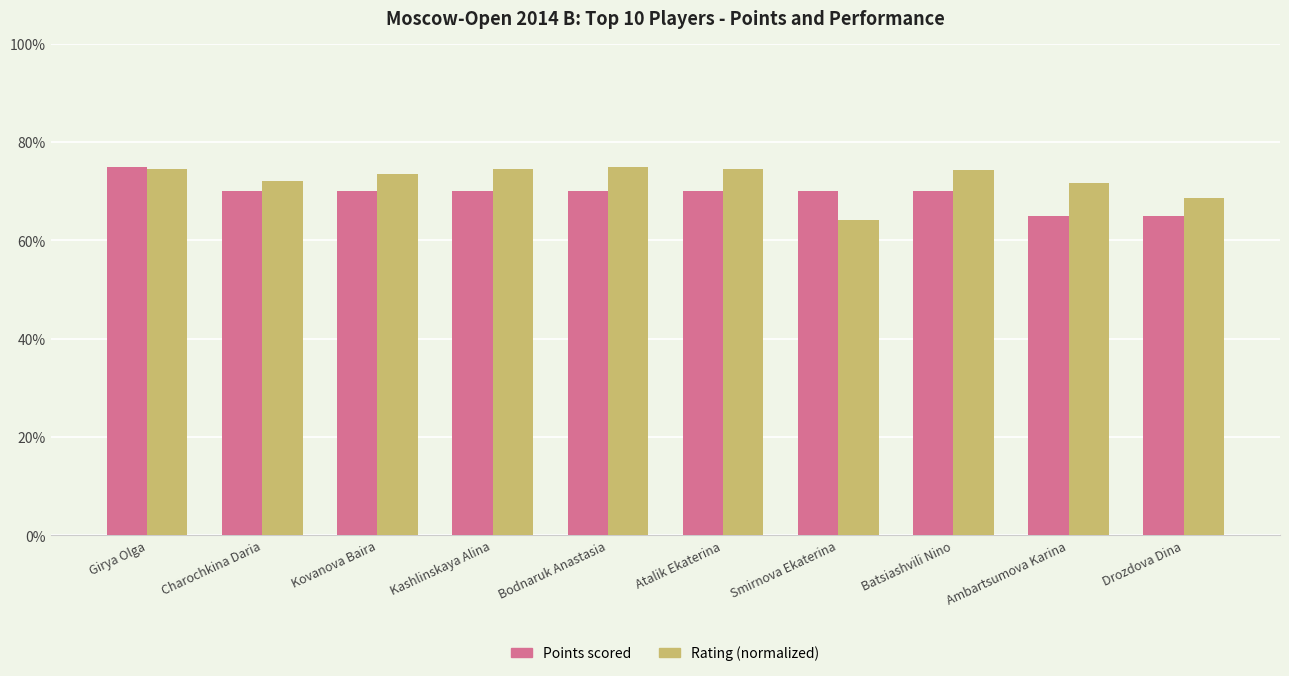

What are all the series names shown in the legend?

Points scored, Rating (normalized)